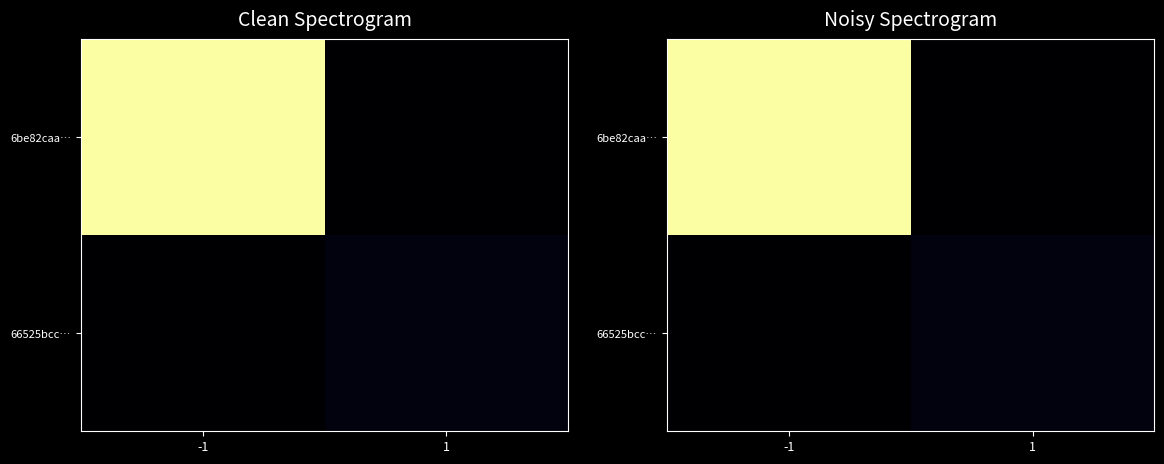

Rank the series by their maximum value, from highest to lowest.

6be82caa…, 66525bcc…